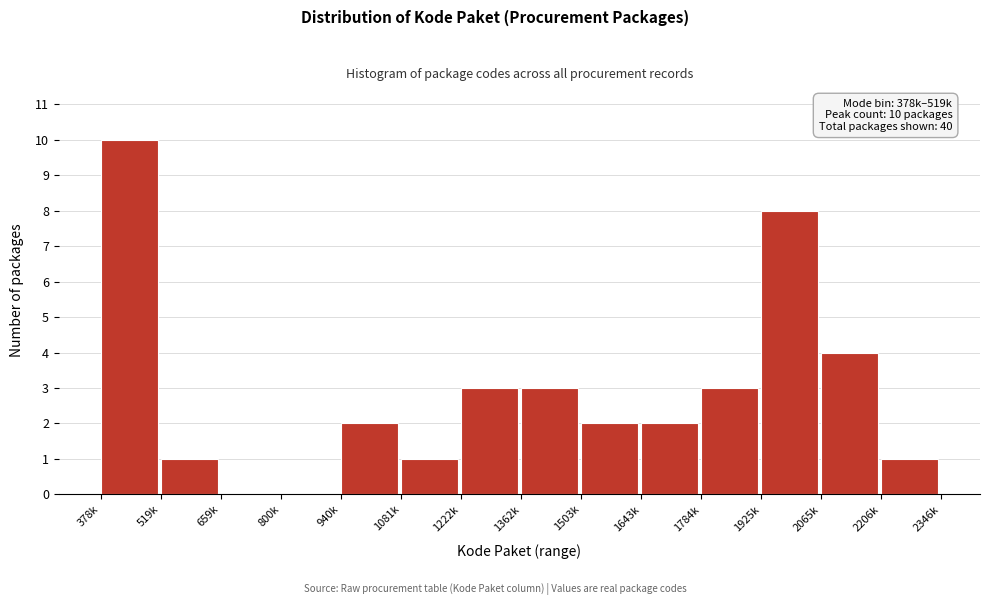

Reading left to right, list all the values displayed in this chart.

378k=10	519k=1	659k=0	800k=0	940k=2	1081k=1	1222k=3	1362k=3	1503k=2	1643k=2	1784k=3	1925k=8	2065k=4	2206k=1